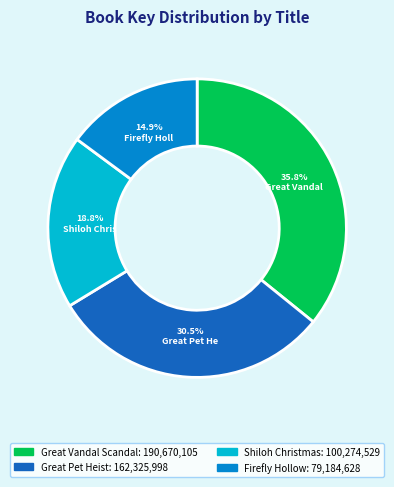

Does any single category account for the majority?

No